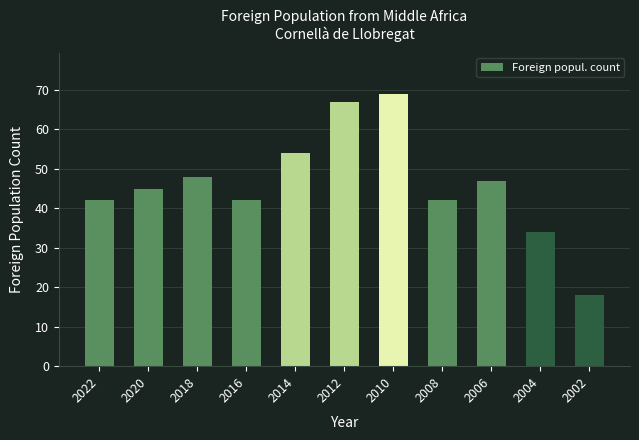

What is the sum of the values at 2006 and 2018?

95